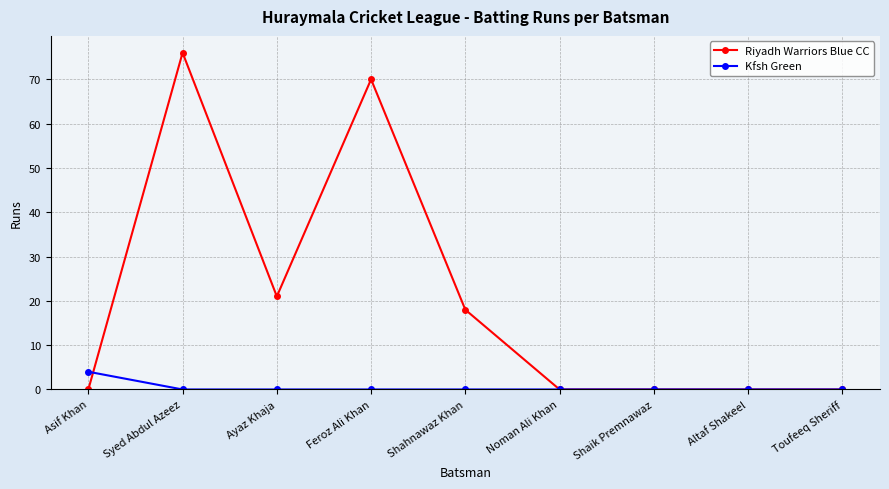

True or false: Kfsh Green and Riyadh Warriors Blue CC cross at least once.

True